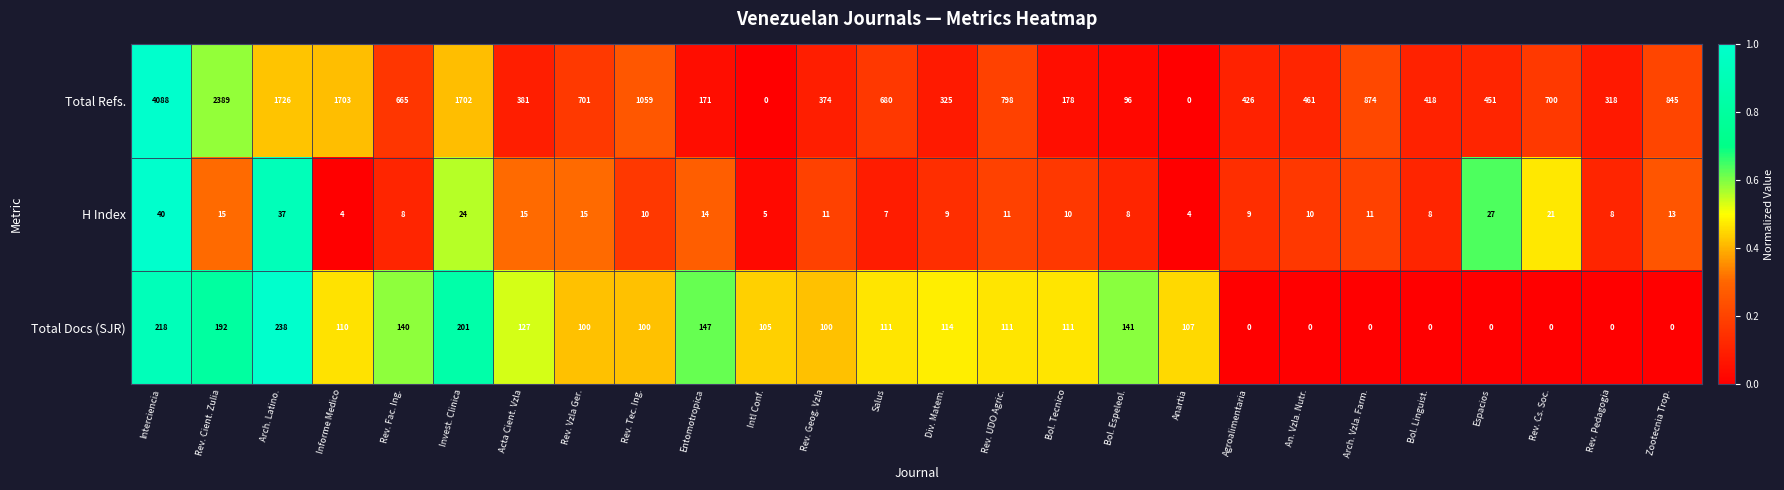

What is the total value across all series at Rev. Tec. Ing.?

1169